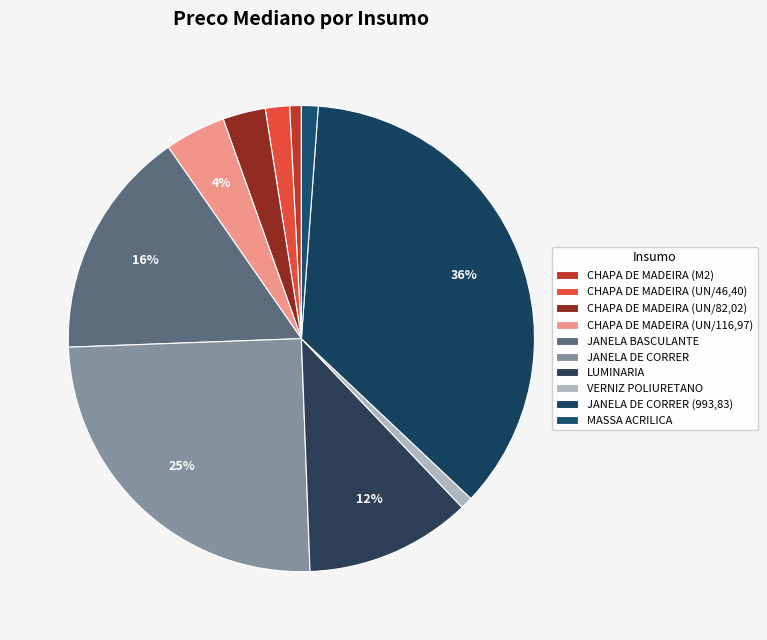

Which slice is the smallest?

CHAPA DE MADEIRA (M2)